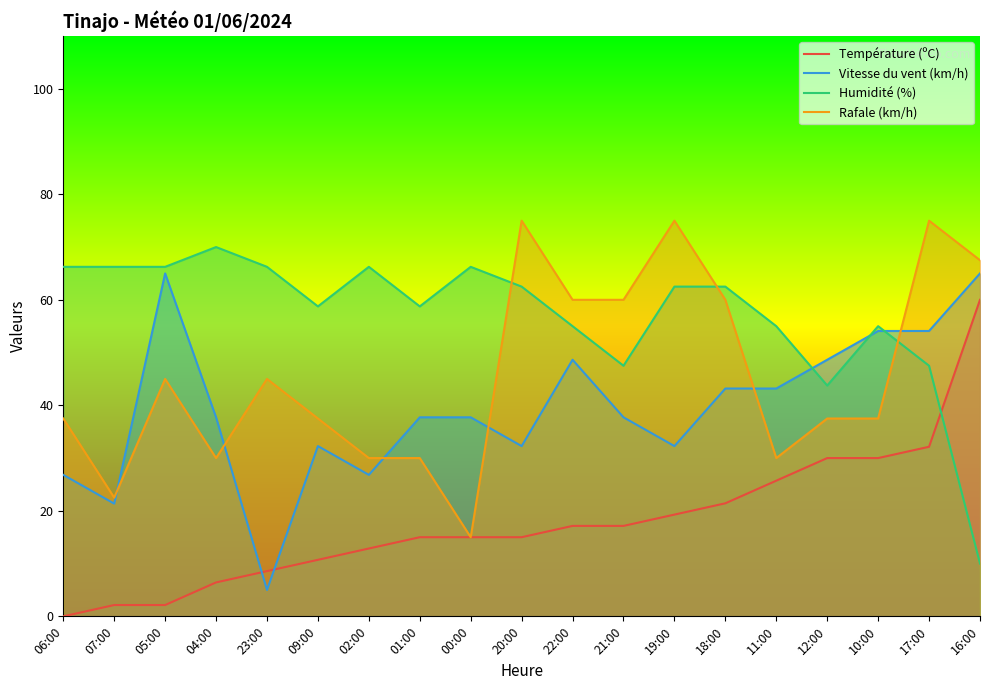

Is it true that Température (ºC) equals 27.4 at 19:00?

False